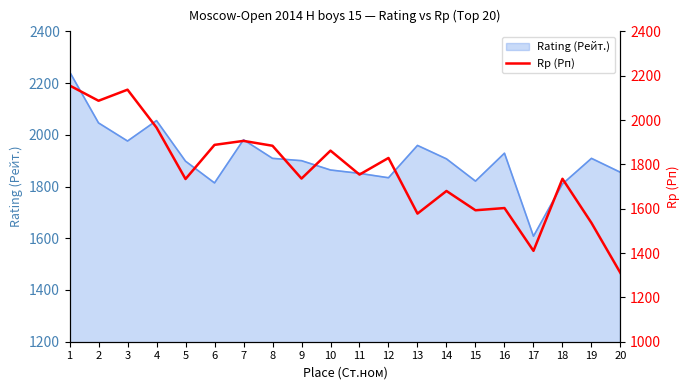

What is the sum of all values?

35384